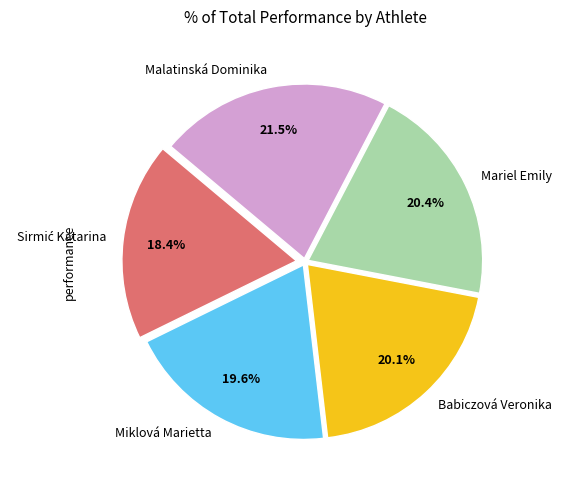

What is the largest slice in the pie chart?

Malatinská Dominika